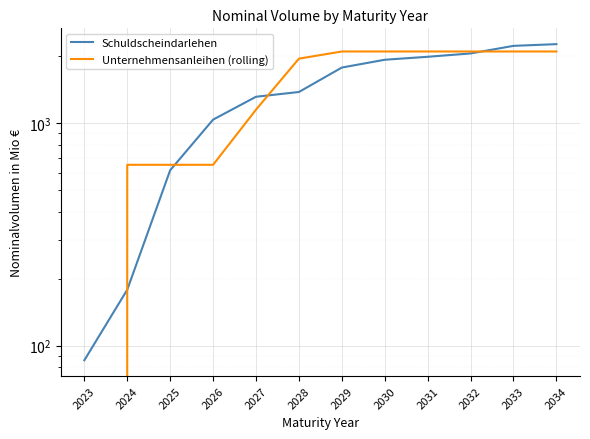

Read the Unternehmensanleihen (rolling) value at 2024.

650.0